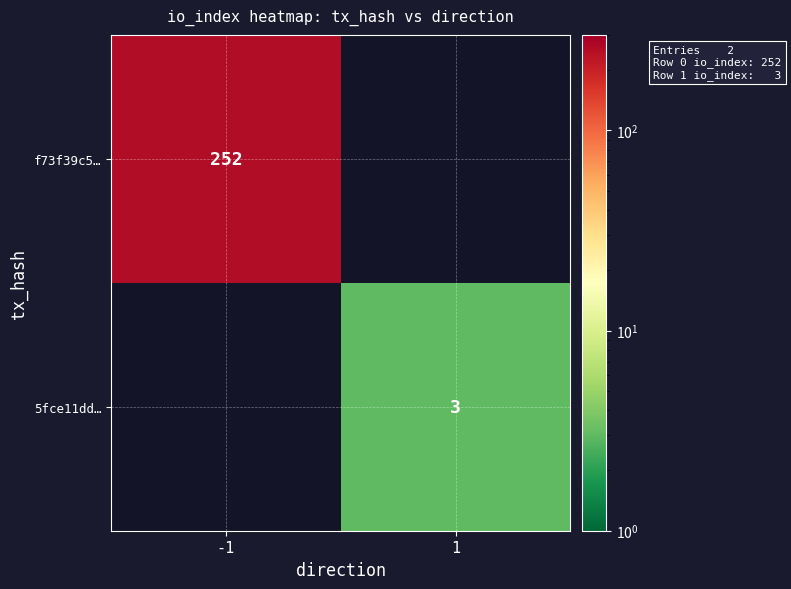

The value of f73f39c5… at -1 is 146. True or false?

False